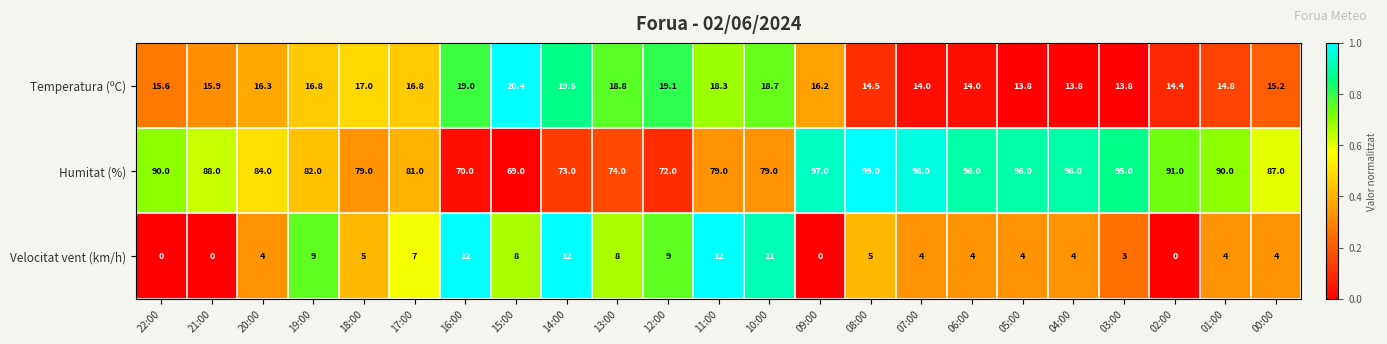

How many distinct data groups are displayed?

3